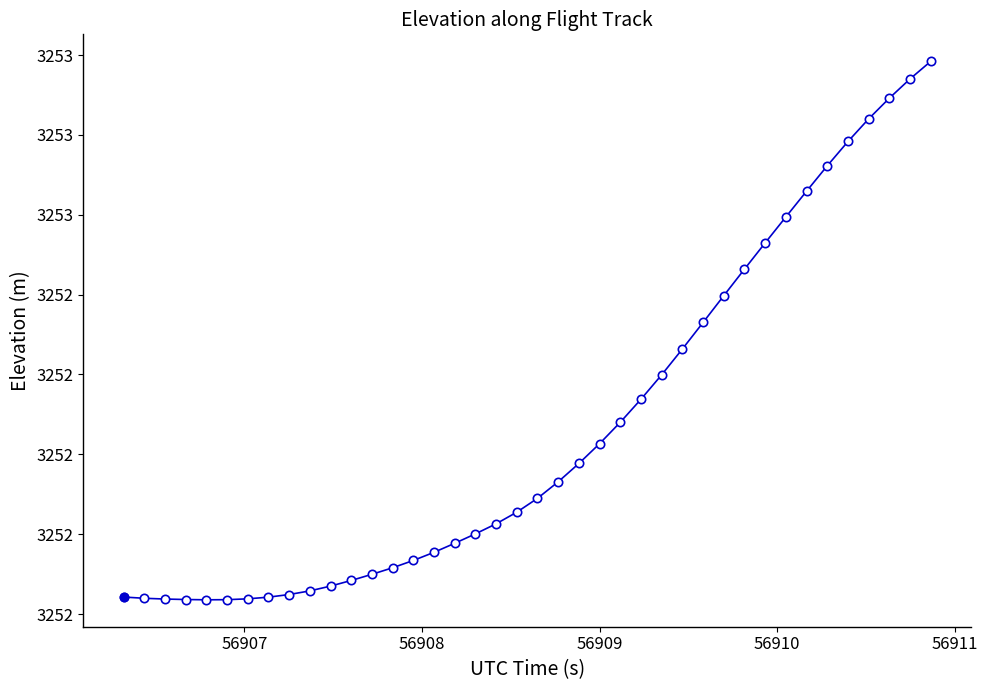

Is this an area chart (filled region under the line)?

No